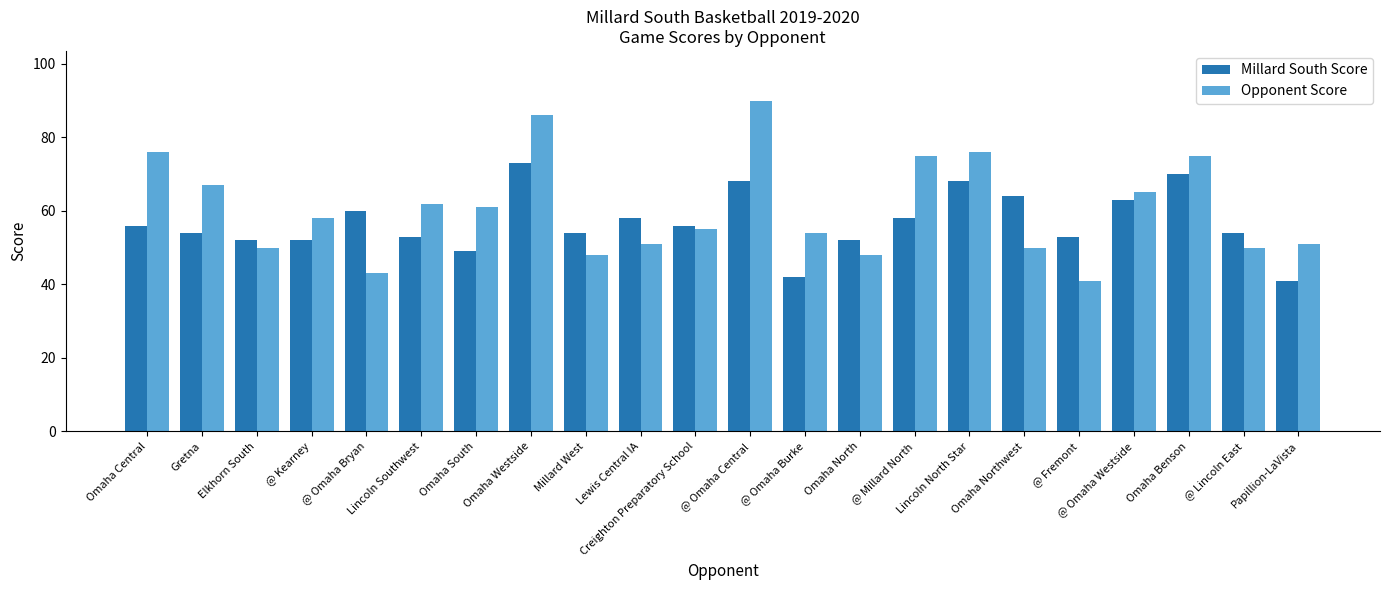

Which series has the widest spread of values?

Opponent Score